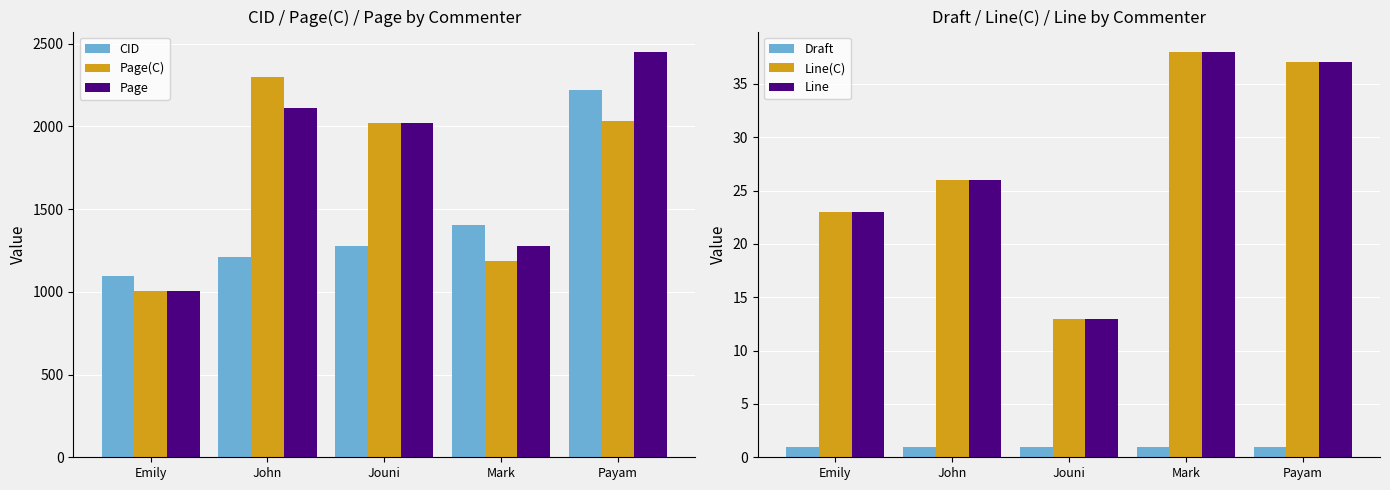

What is the difference between the highest and lowest values at Jouni?

2020